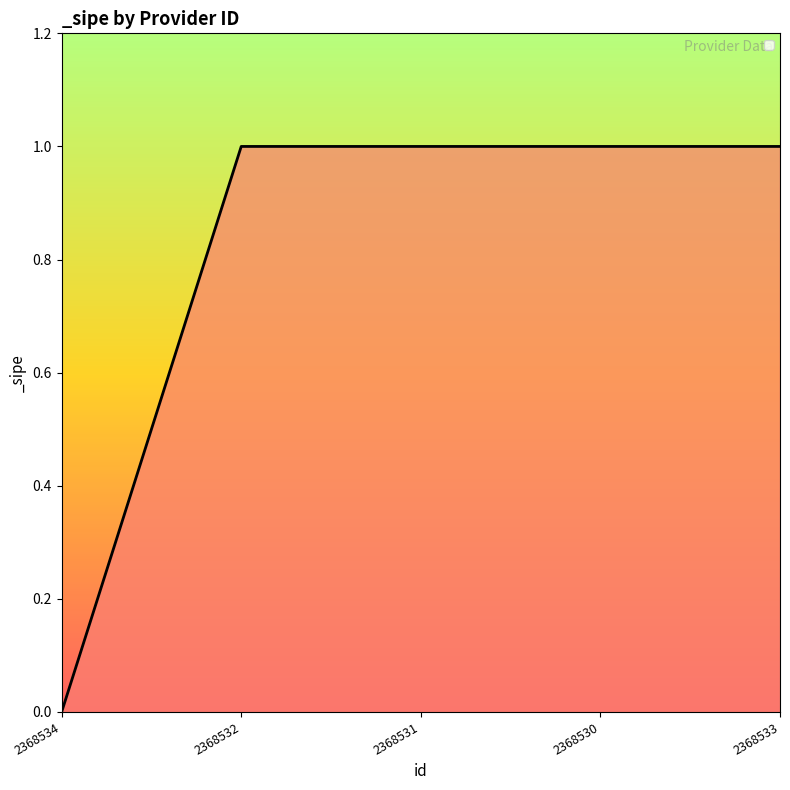

What position from the right is 2368532?

4